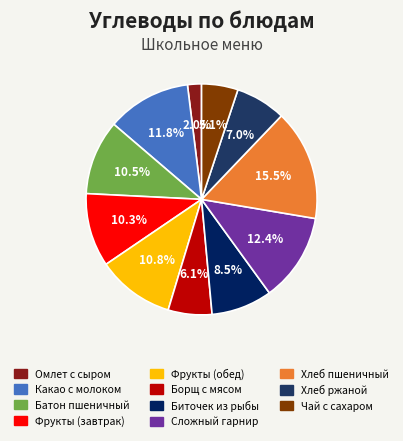

Is there any slice that represents more than half of the pie?

No